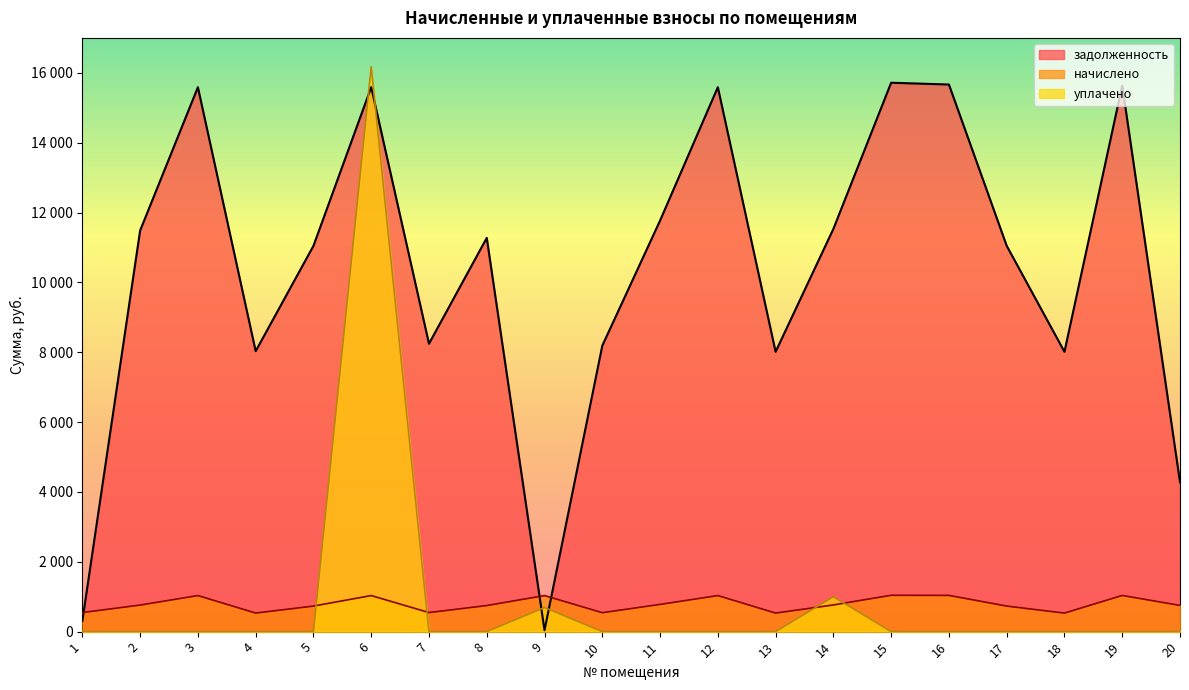

At which category does the chart reach its peak across all series?

6